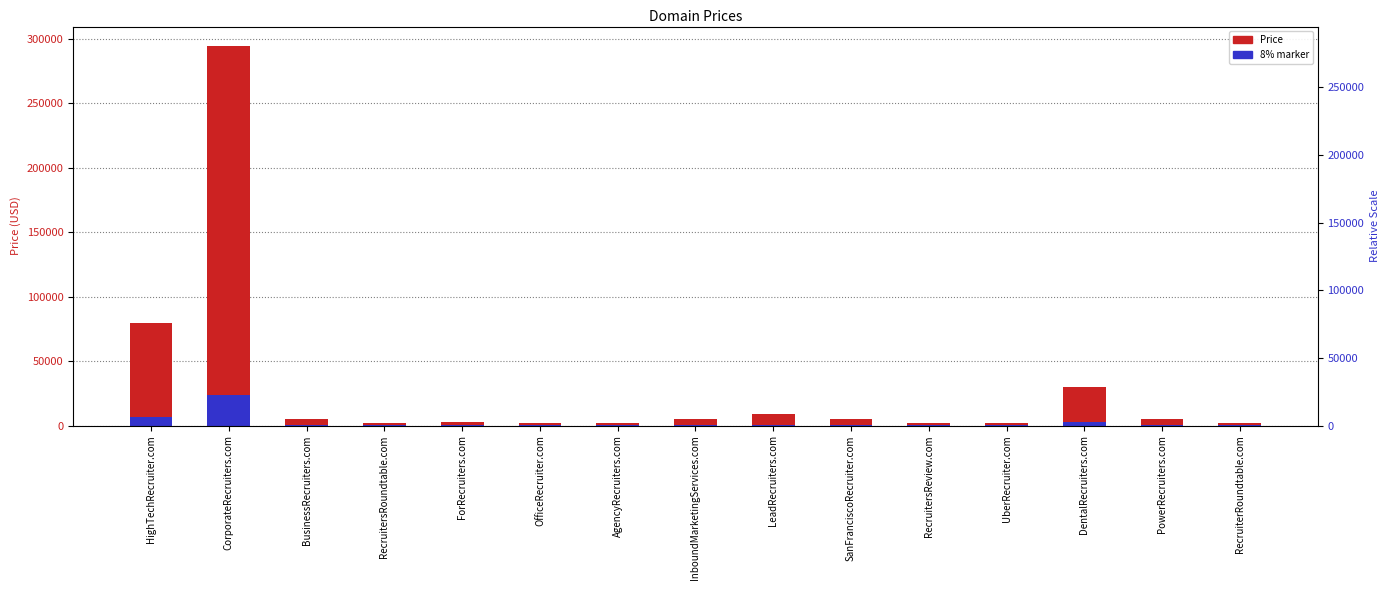

What are all the series names shown in the legend?

Price, 8% marker